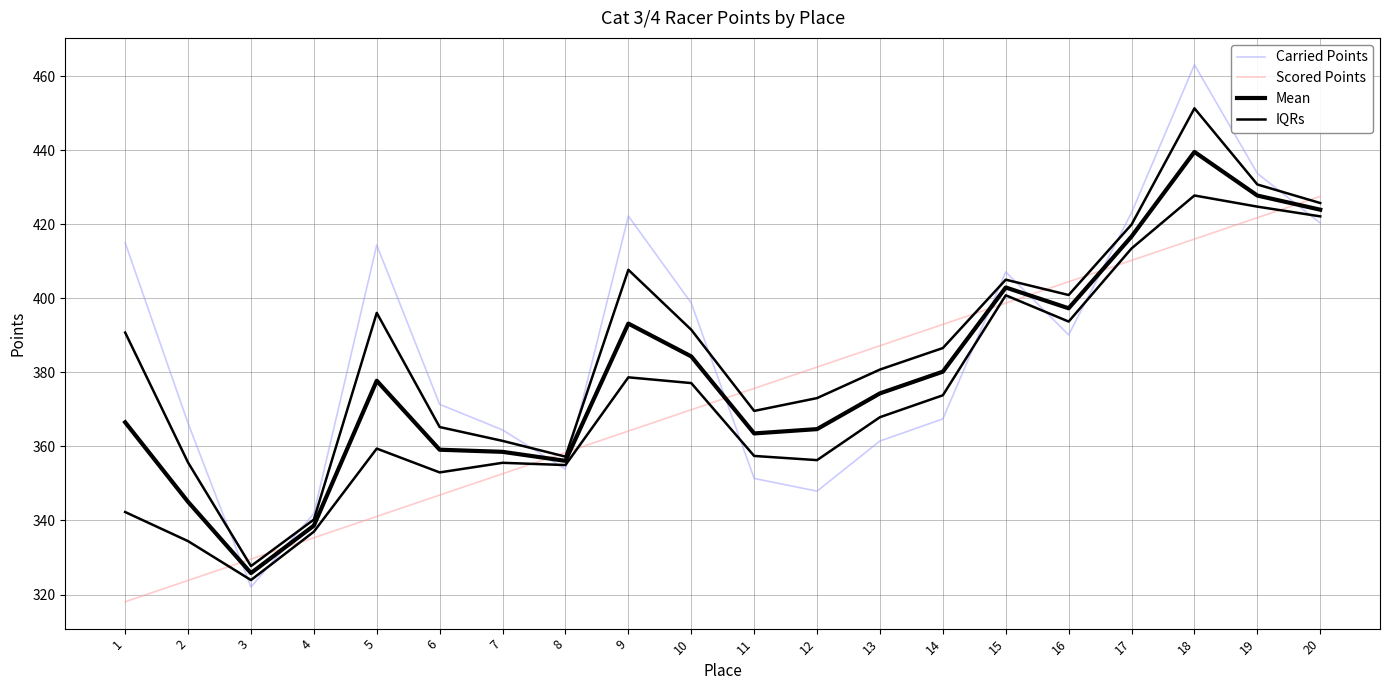

At which label is Scored Points closest to 372?

10